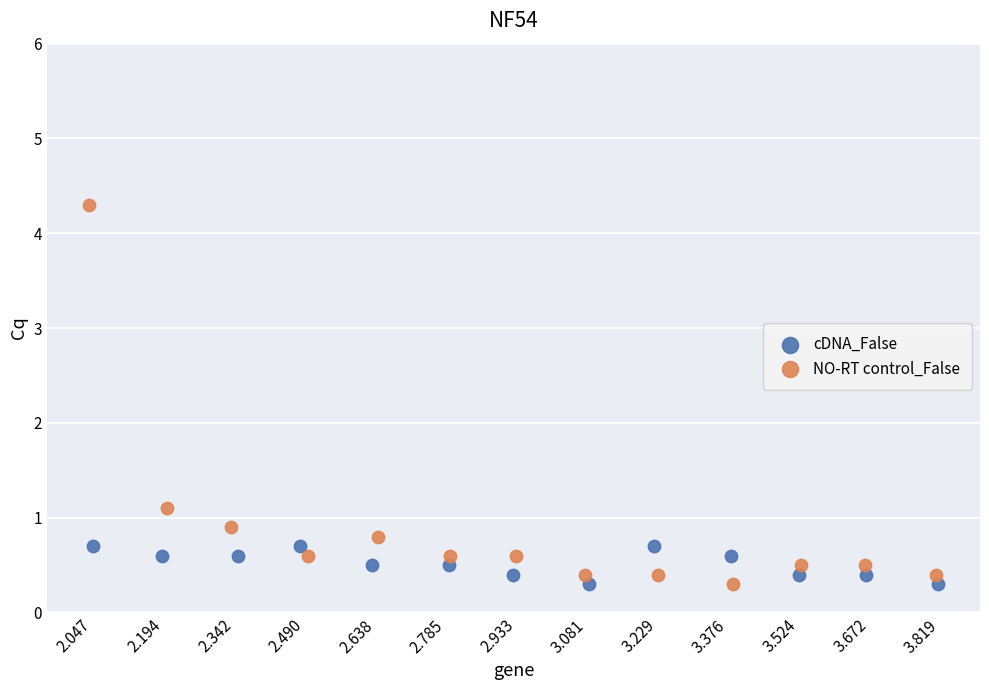

What are all the series names shown in the legend?

cDNA_False, NO-RT control_False